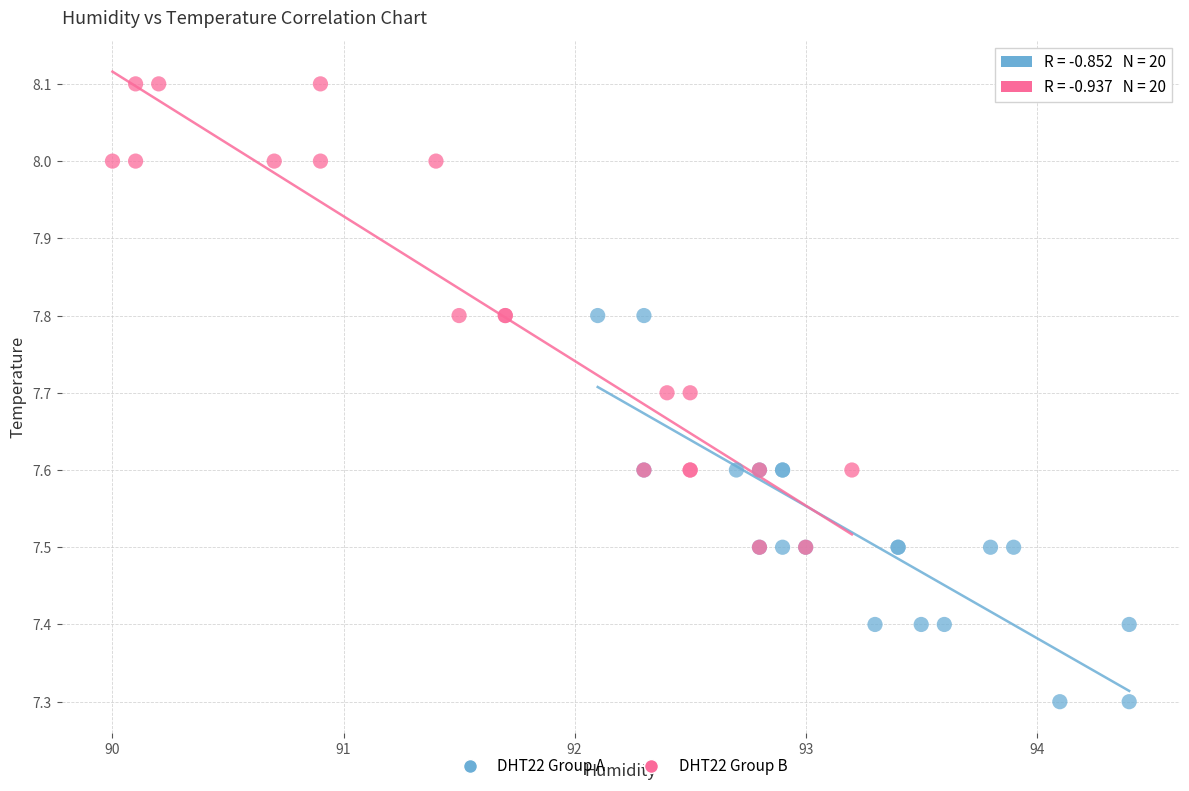

Which series reaches the maximum Y coordinate?

DHT22 Group B